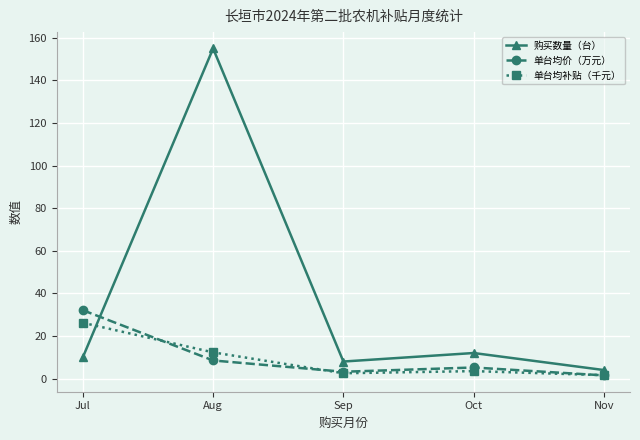

Read the 购买数量（台） value at Sep.

8.0